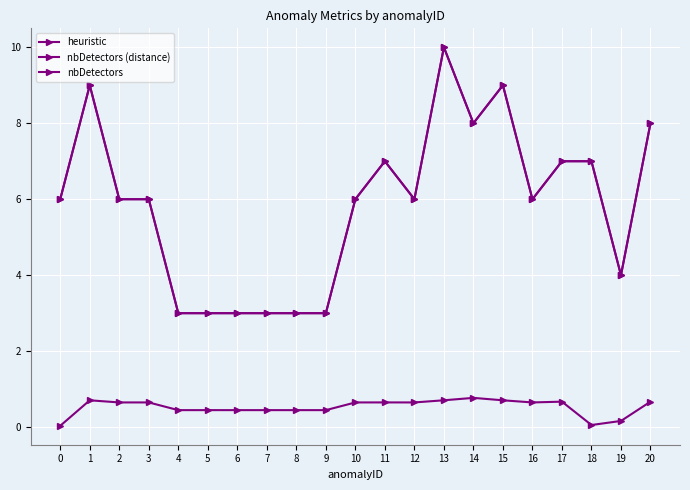

Does the chart have visible grid lines?

Yes